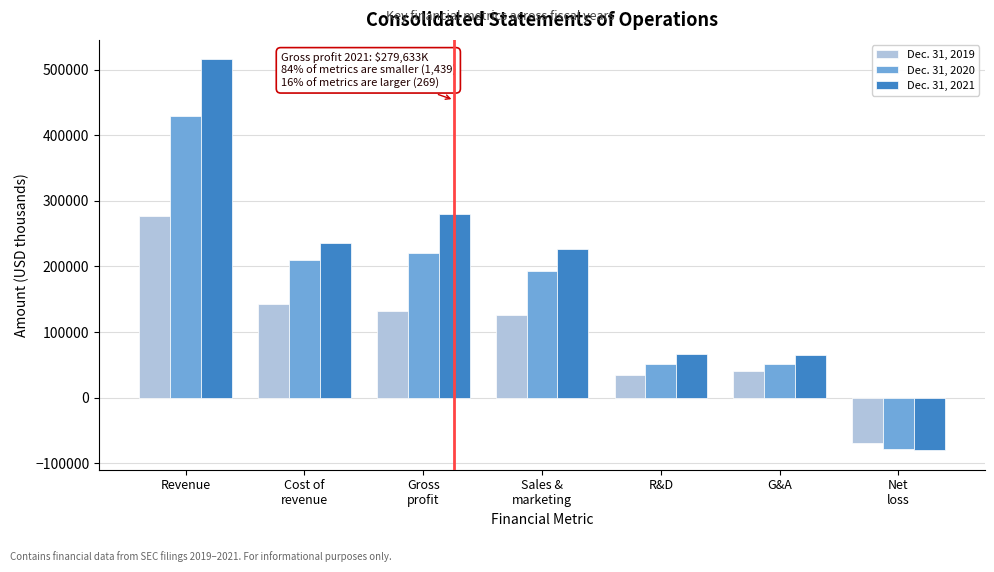

Which series has the largest total across all categories?

Dec. 31, 2021